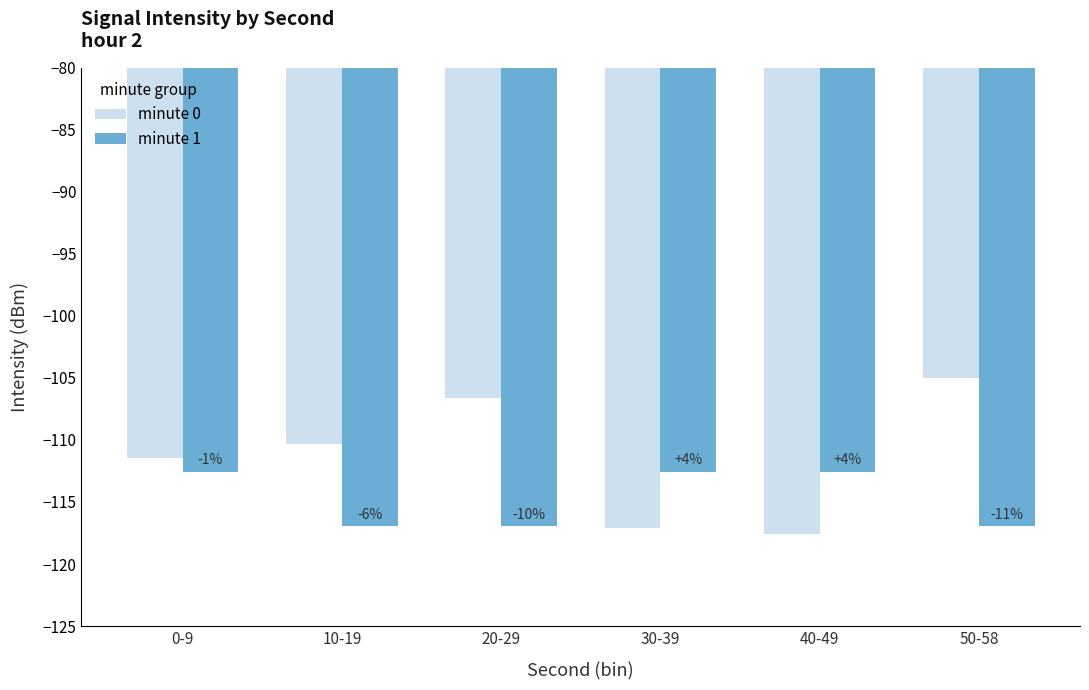

Does the chart contain any negative values?

Yes